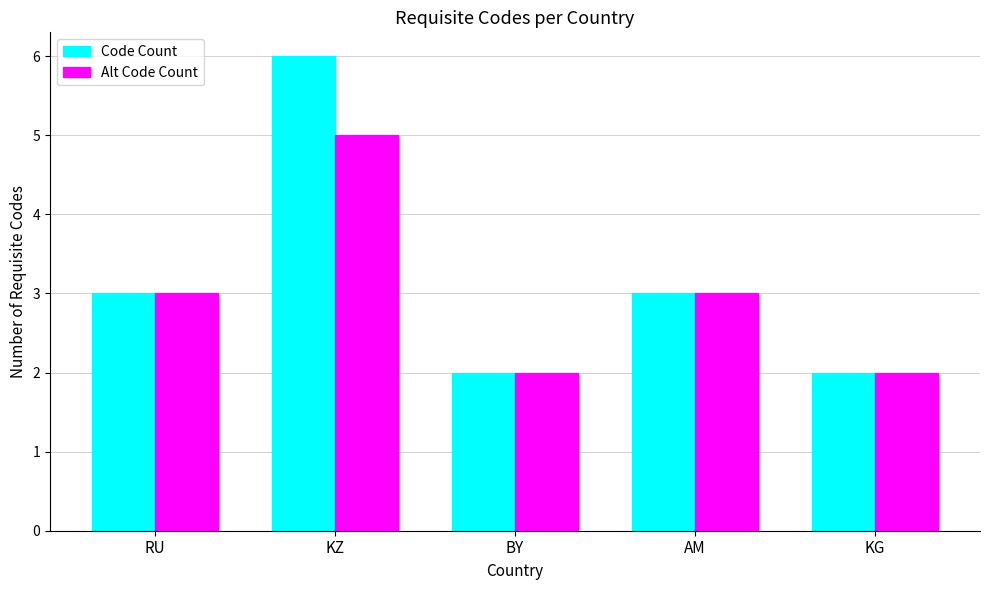

What position from the right is AM?

2